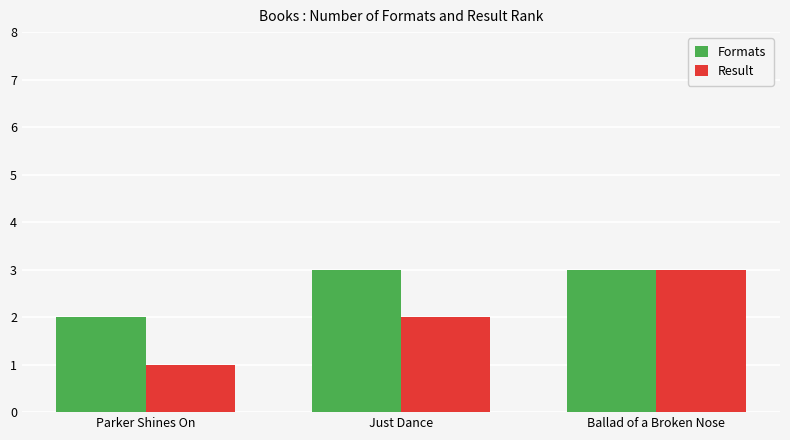

Reading left to right, transcribe all the data shown in this chart.

Formats: Parker Shines On=2	Just Dance=3	Ballad of a Broken Nose=3
Result: Parker Shines On=1	Just Dance=2	Ballad of a Broken Nose=3